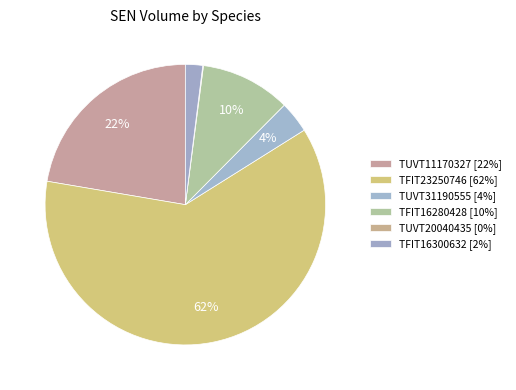

To the nearest percent, what is the combined percentage of TFIT16280428 and TFIT16300632?

12%